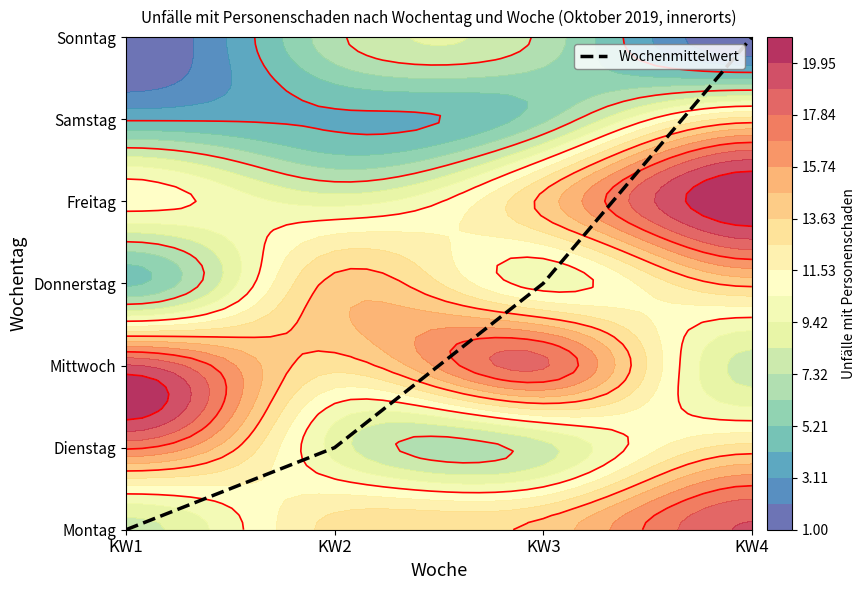

What is the sum of the values at KW4 and KW3?

9